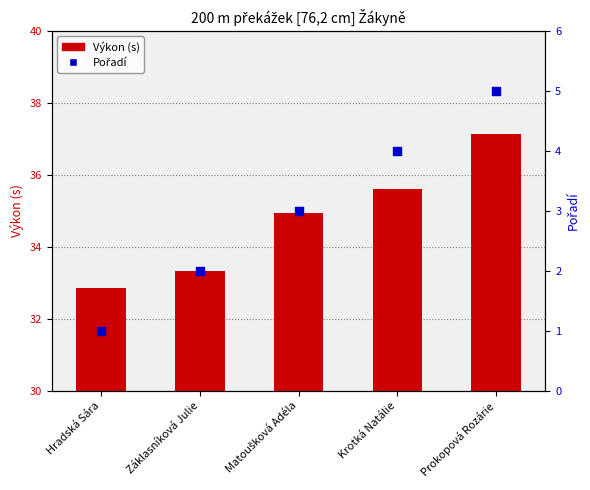

Which series reaches the minimum Y coordinate?

Pořadí